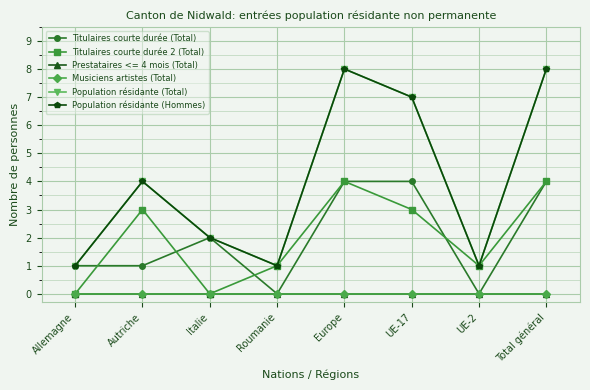

List the labels in order of Musiciens artistes (Total) value, smallest first.

Allemagne, Autriche, Italie, Roumanie, Europe, UE-17, UE-2, Total général